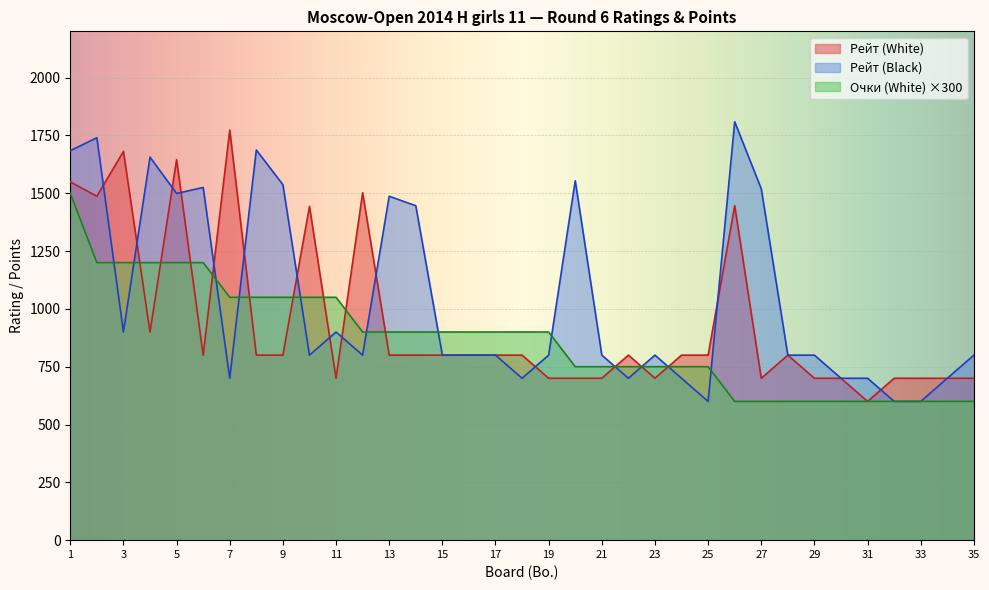

Where do Рейт (White) and Очки (White) first cross each other?

3 and 4